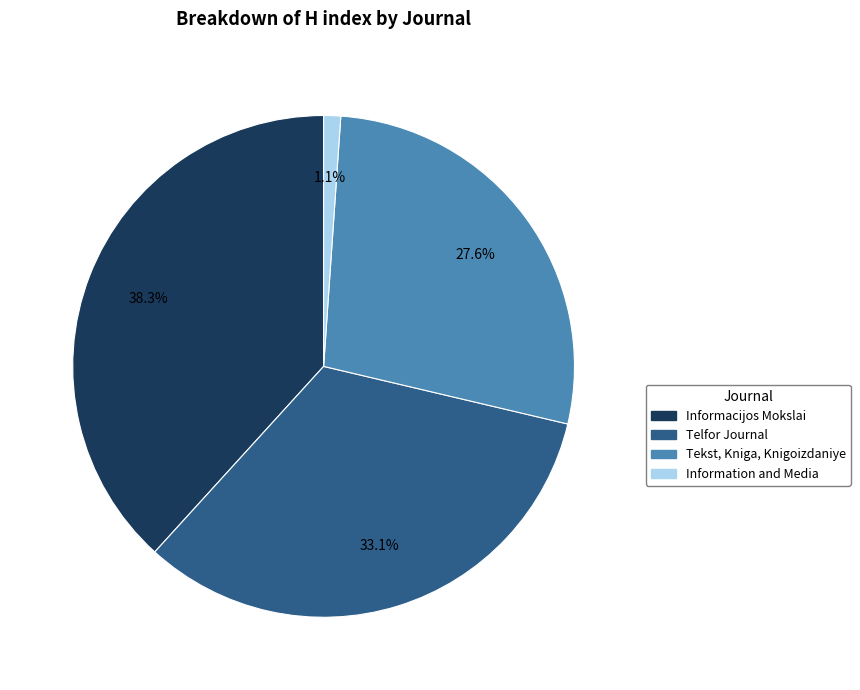

To the nearest percent, what is the average slice percentage?

25%